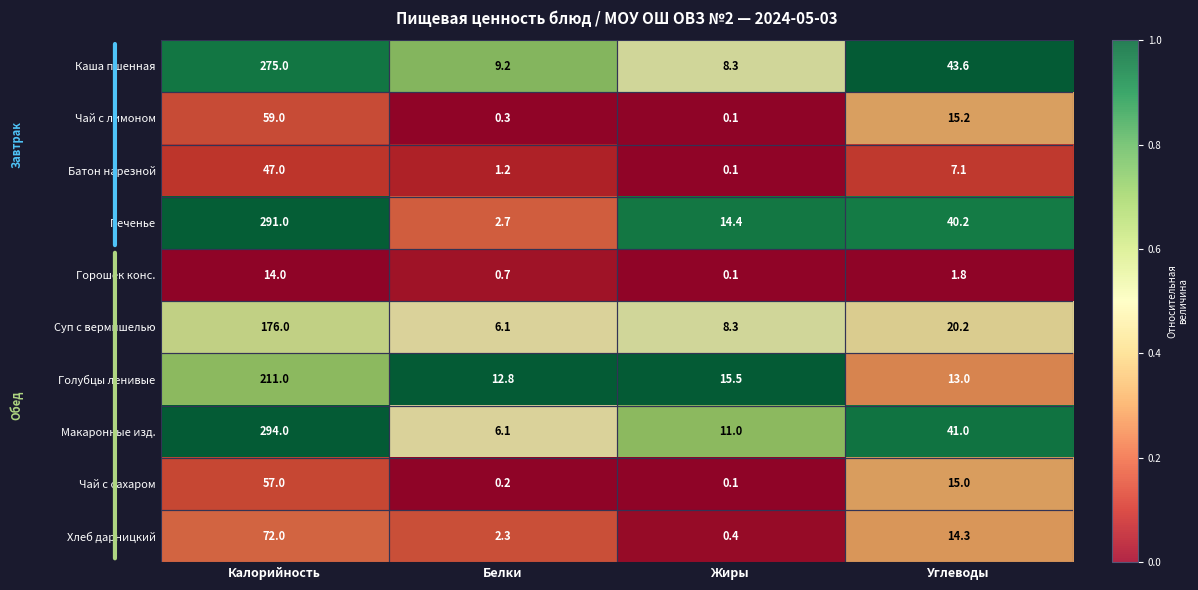

What is the difference between the Хлеб дарницкий values at Углеводы and Белки?

12.0